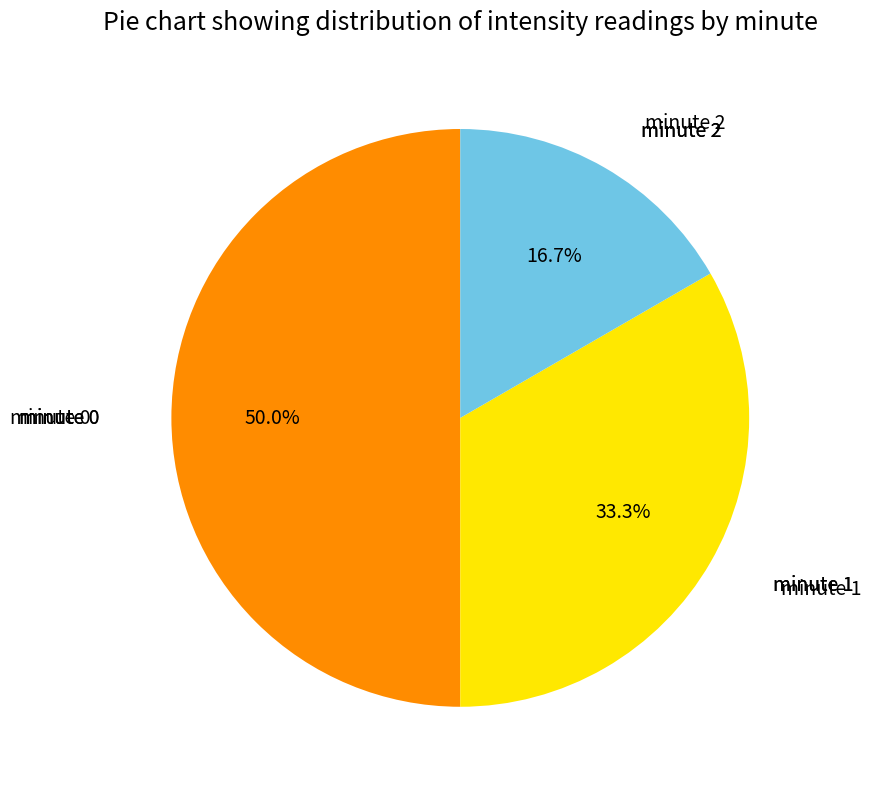

How many slices are in this pie chart?

3